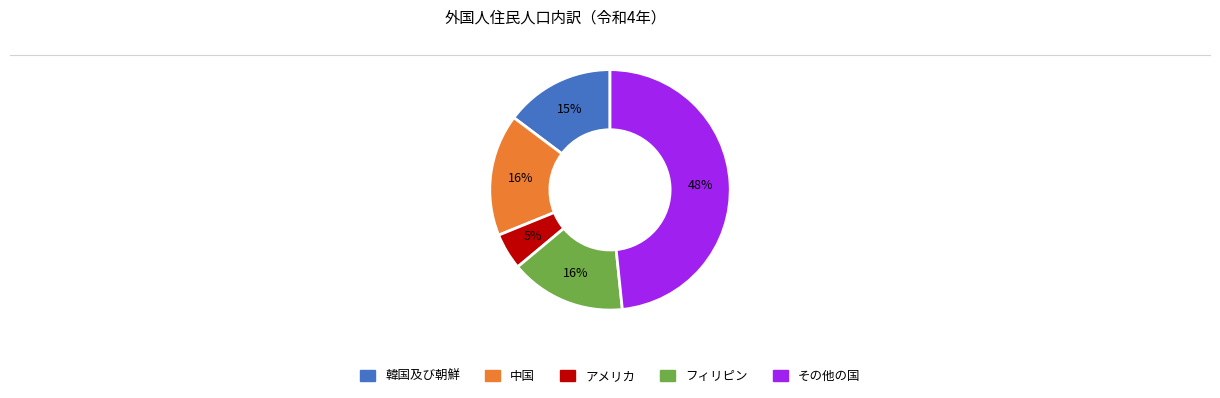

True or false: フィリピン accounts for 26% of the total.

False